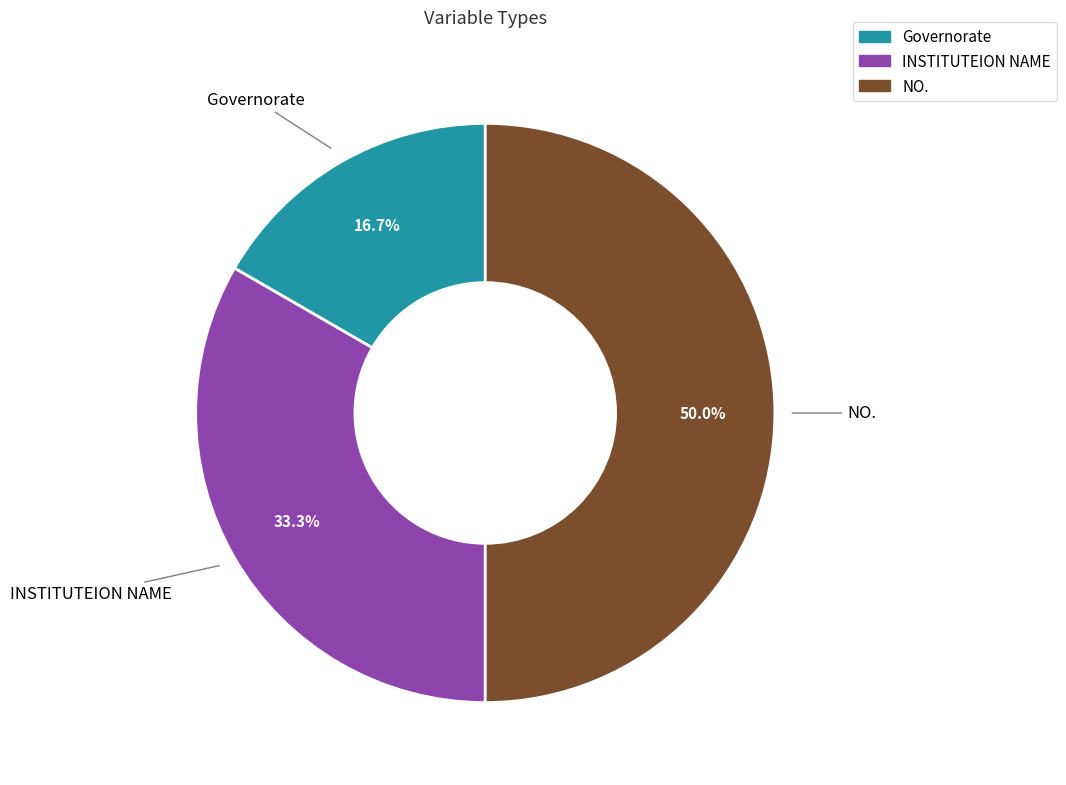

Which slice is the smallest?

Governorate